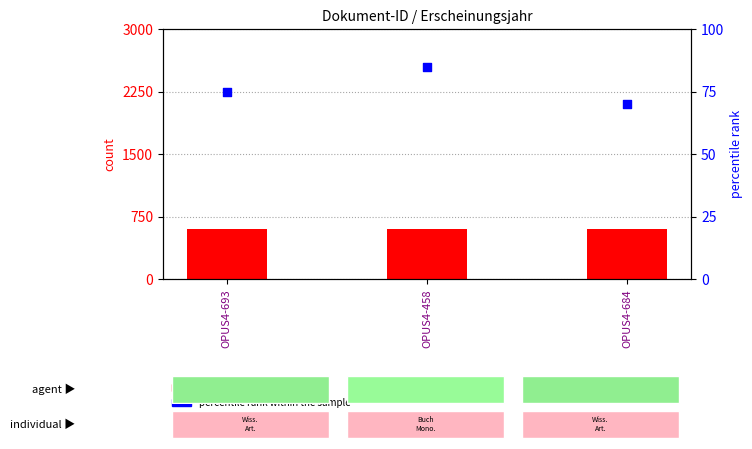

Which series has the largest total across all categories?

count